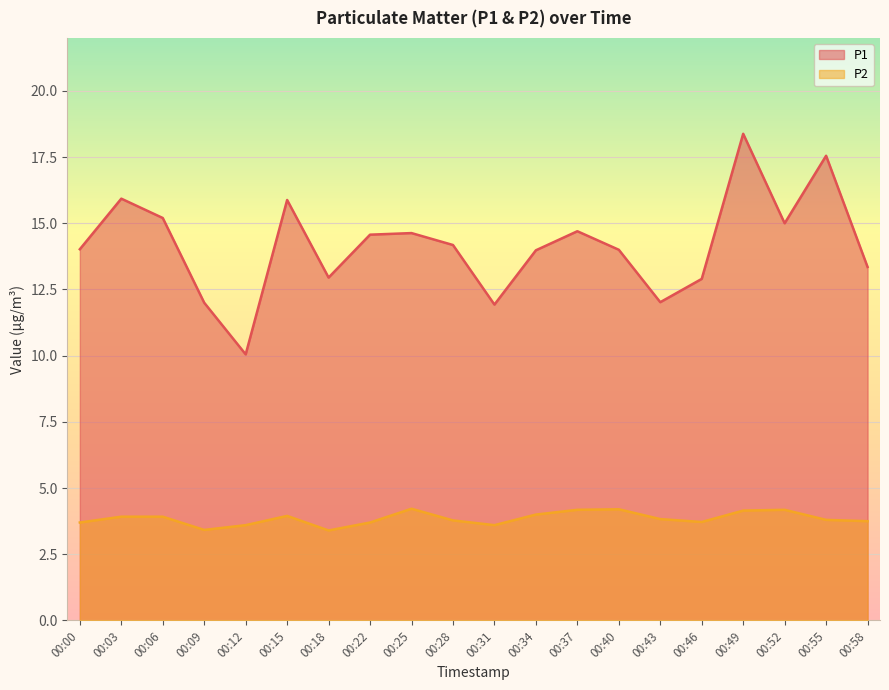

What is the smallest value displayed?

3.4